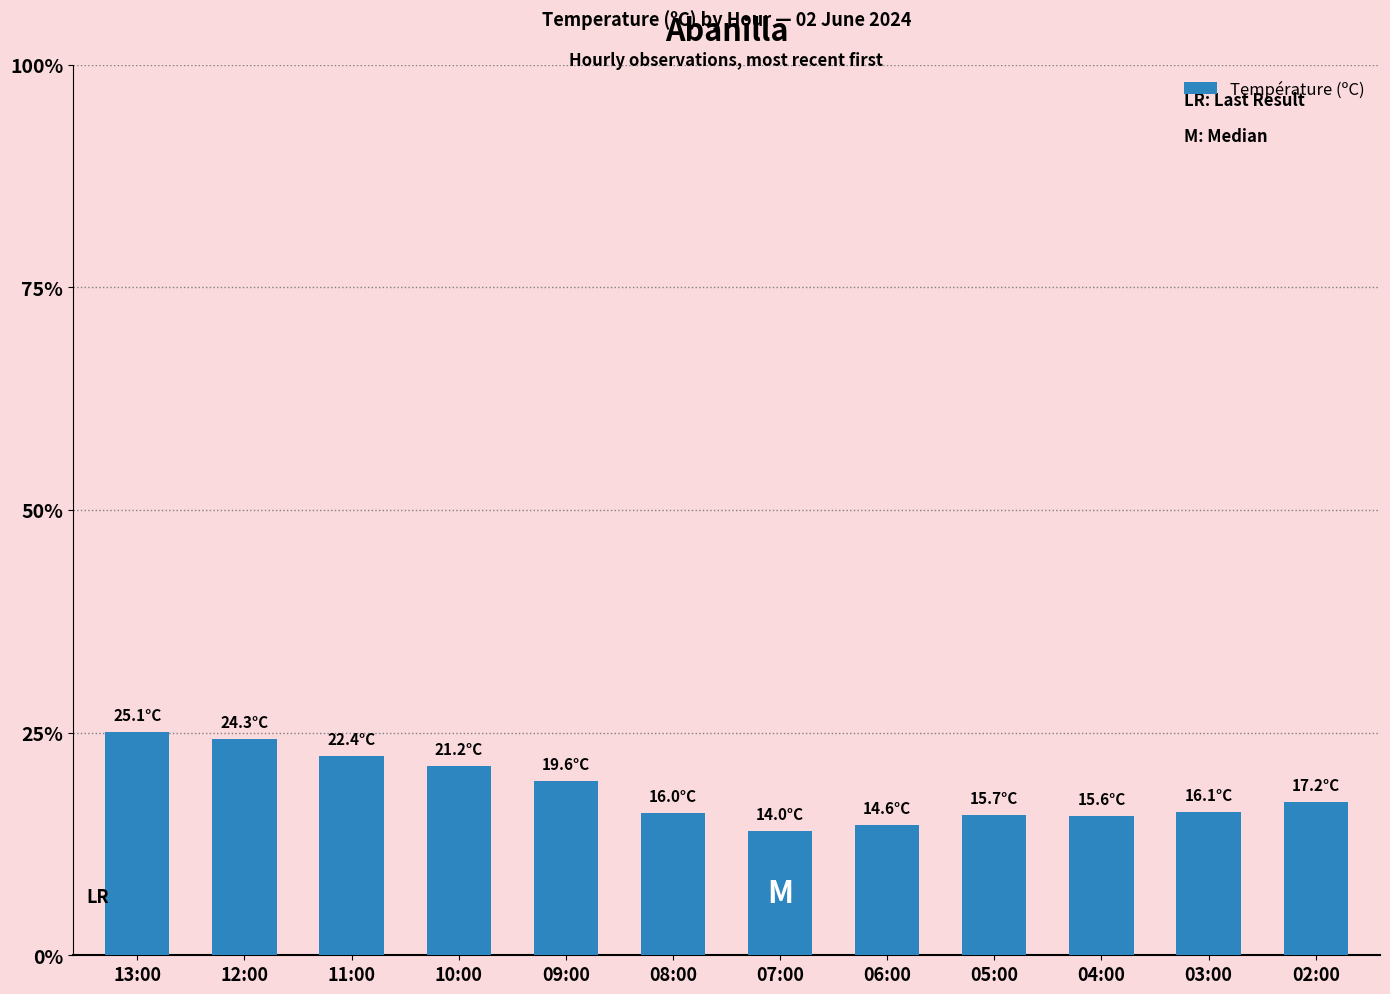

How many data points are less than 17?

6